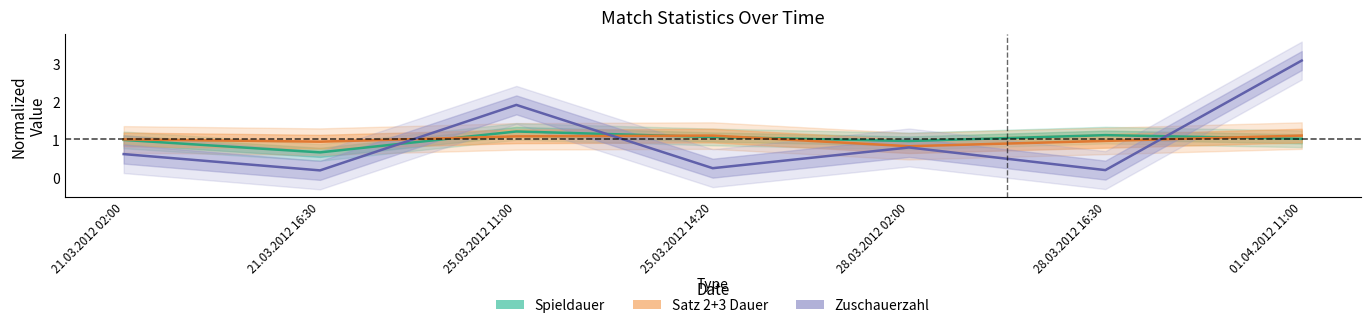

Is it true that Spieldauer (normalized) equals 1.0 at 01.04.2012 11:00?

True